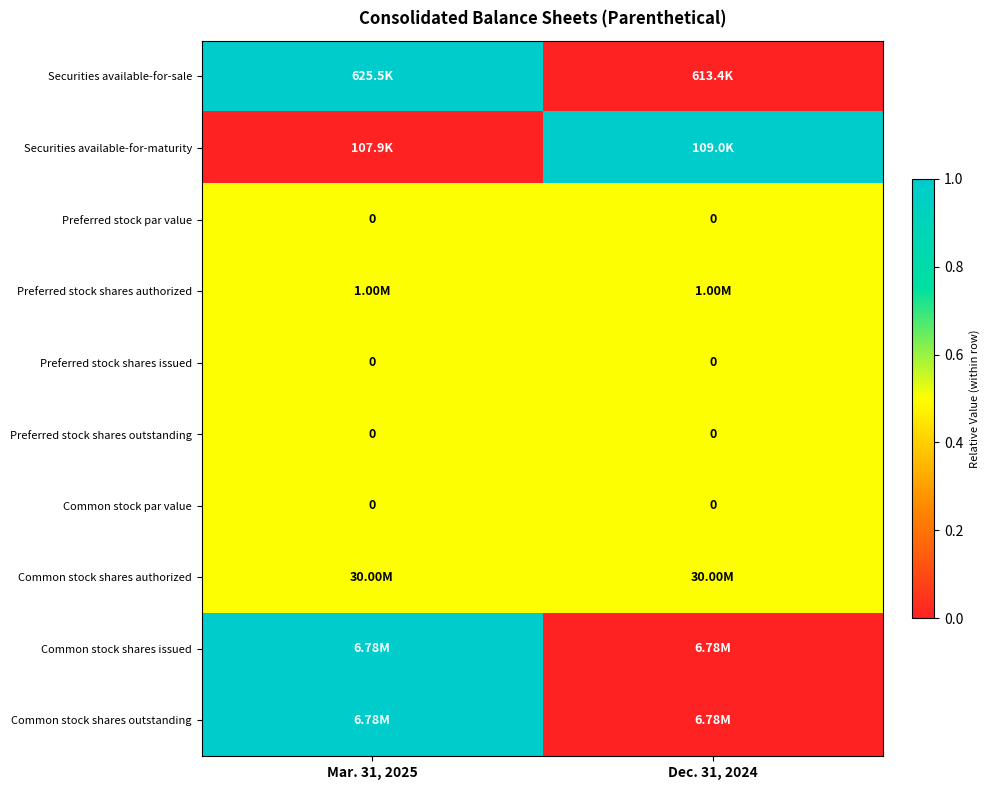

Count the number of data series in this chart.

10